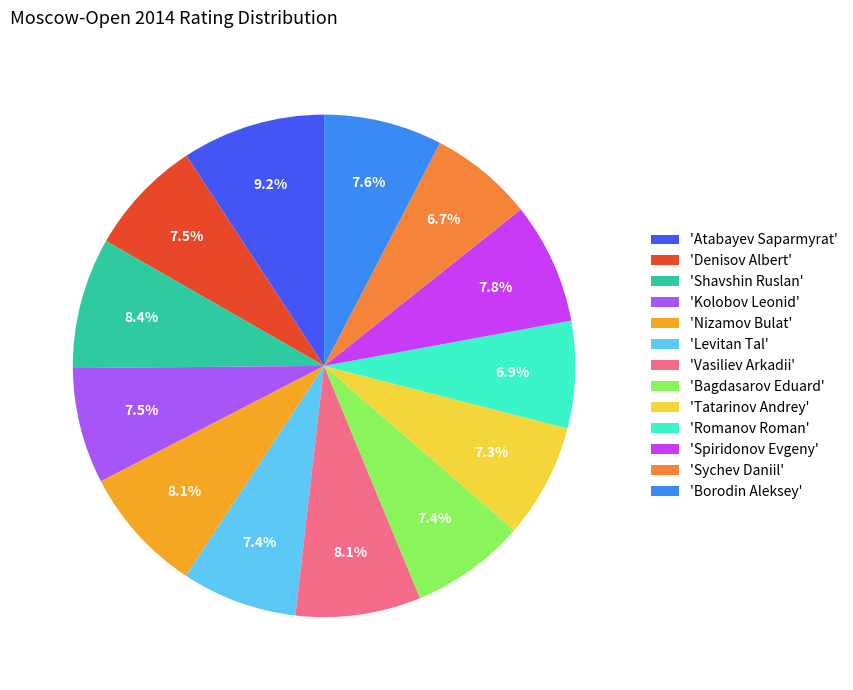

What is the ratio of the value at 'Spiridonov Evgeny' to the value at 'Borodin Aleksey'?

1.0